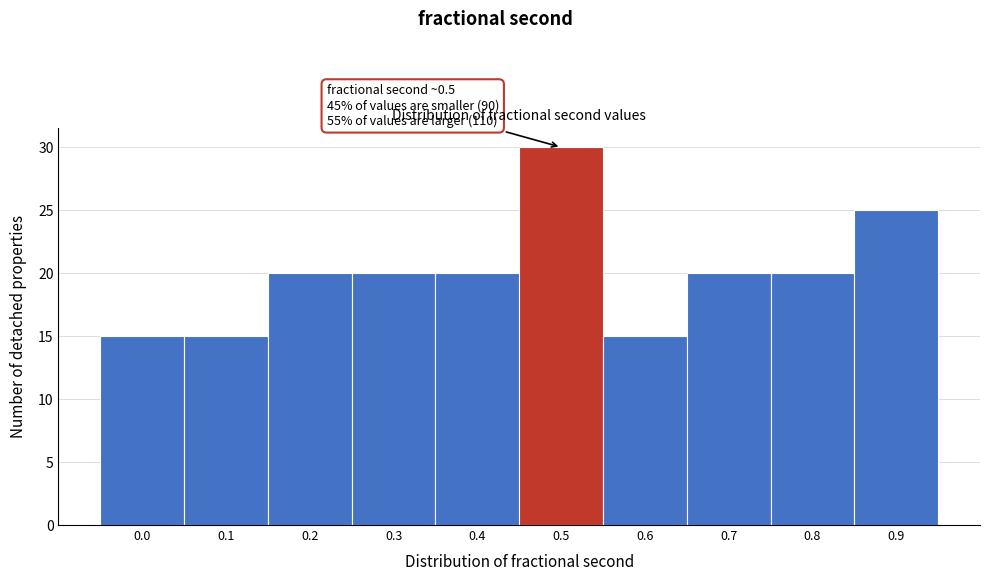

Reading left to right, extract all data points from this chart.

15	15	20	20	20	30	15	20	20	25